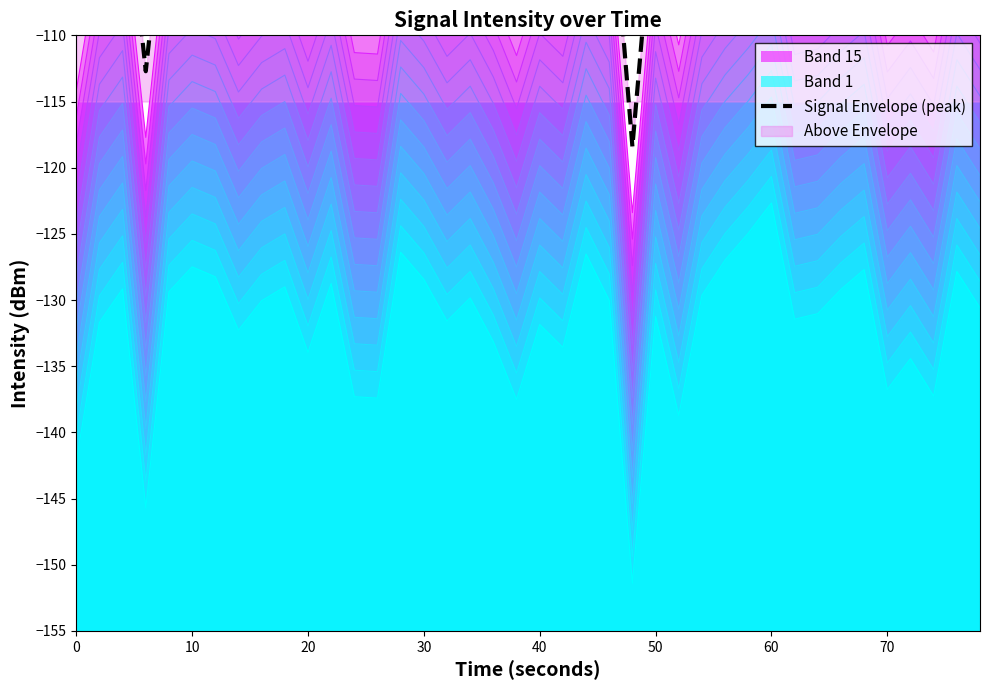

Is it true that Band 1 equals -82.7 at 60?

False